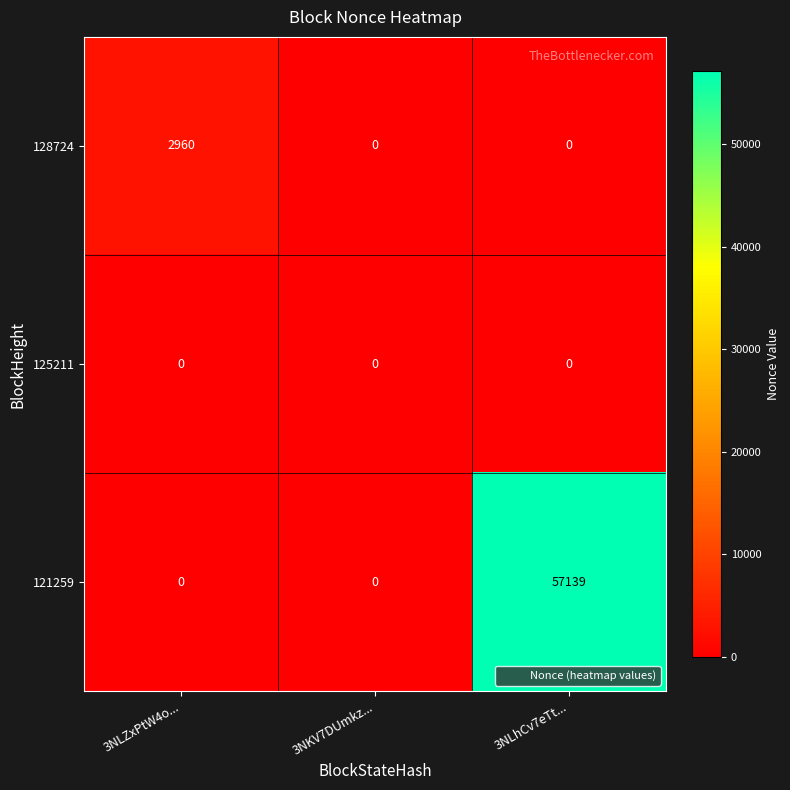

Is the value of 128724 at 3NLZxPtW4o... greater than the value of 125211 at 3NLhCv7eTt...?

Yes